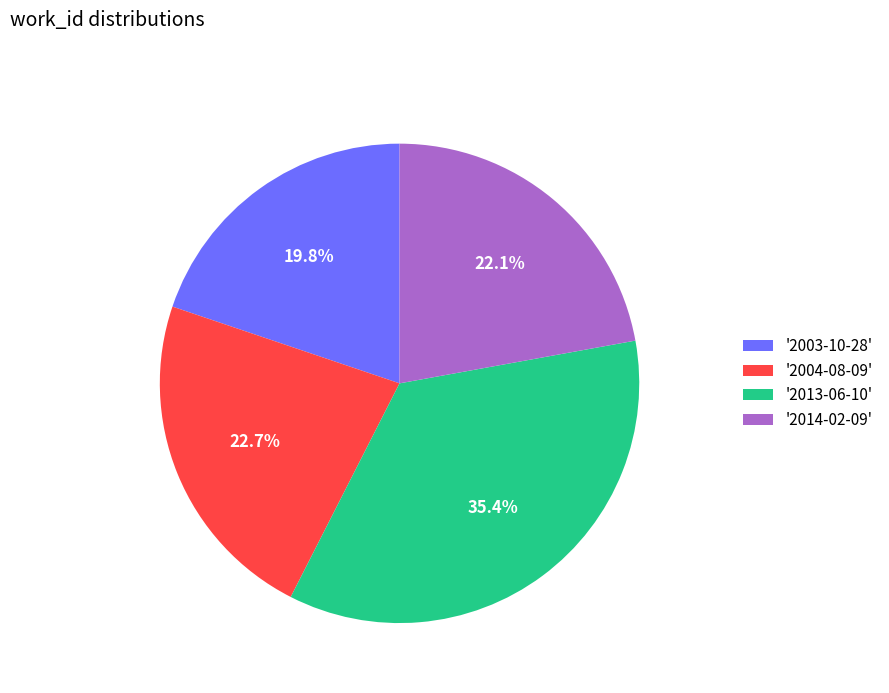

What is the ratio of the value at '2003-10-28' to the value at '2004-08-09'?

0.9